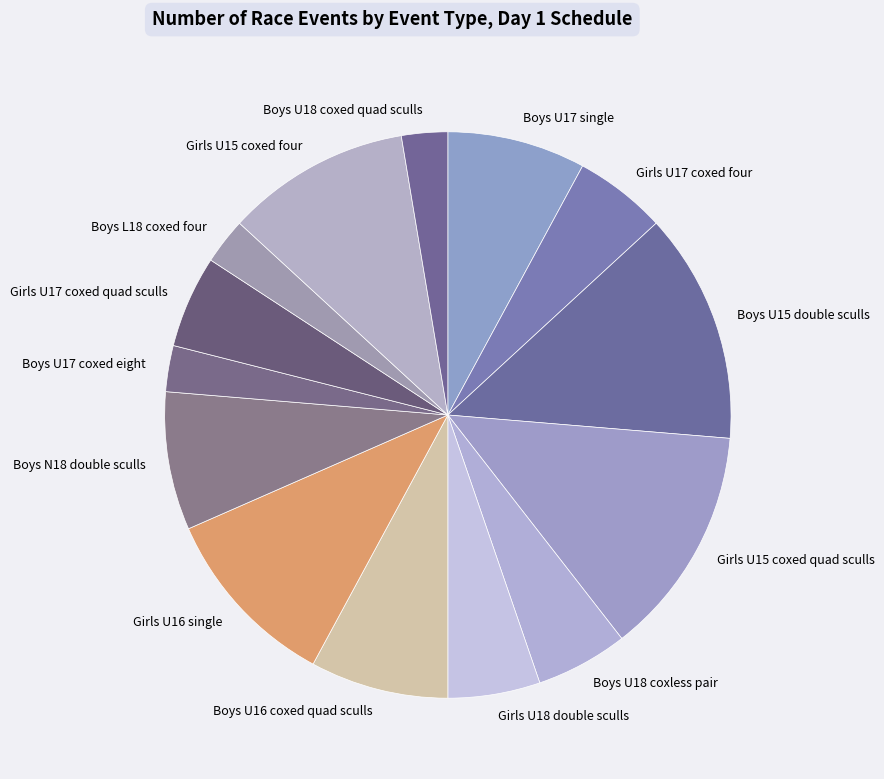

True or false: Girls U15 coxed four accounts for 11% of the total.

True